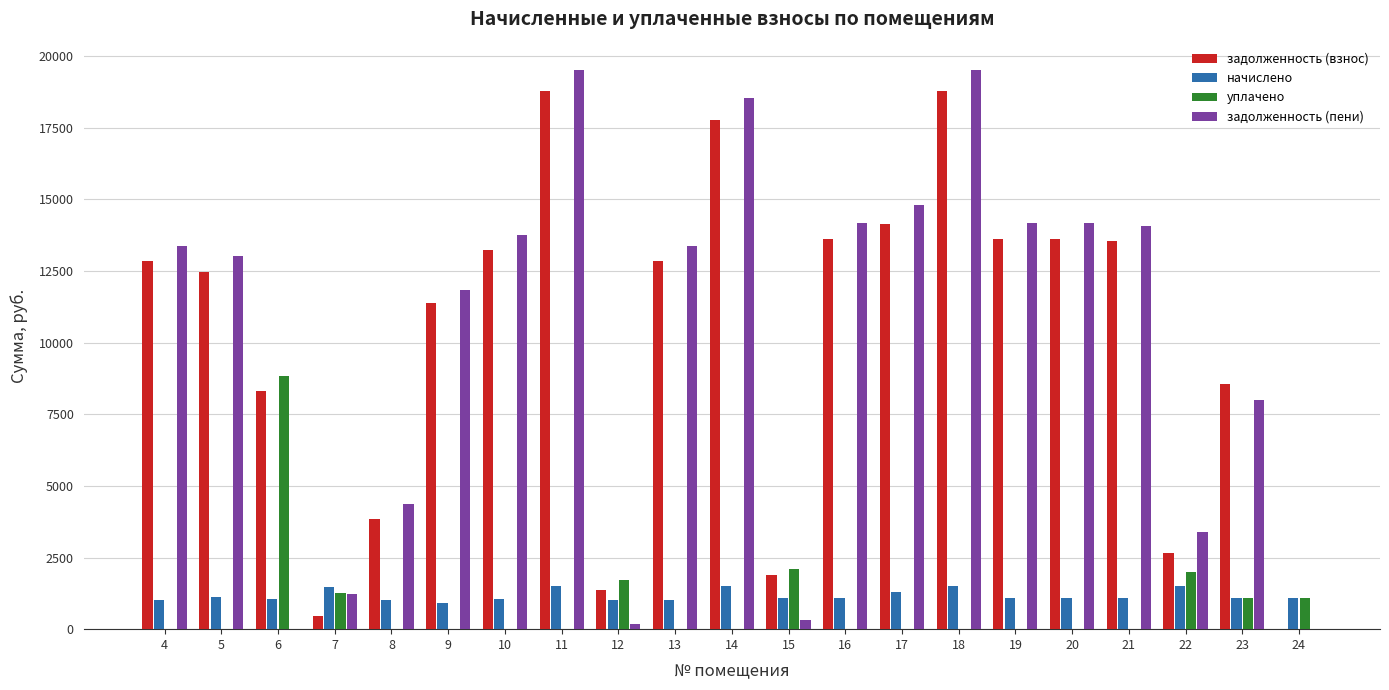

What is the maximum value shown in the chart?

19528.4